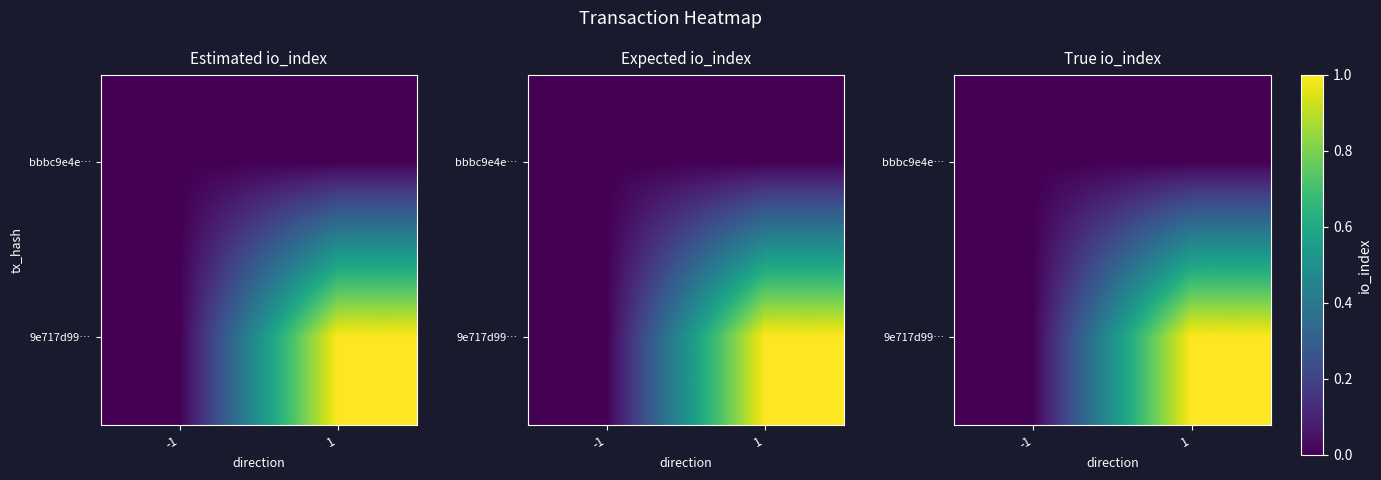

Count the number of categories in the chart.

2